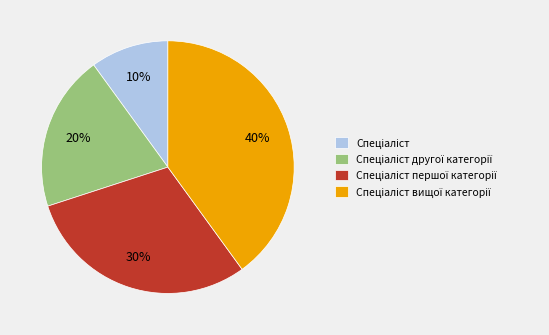

Is there any slice that represents more than half of the pie?

No